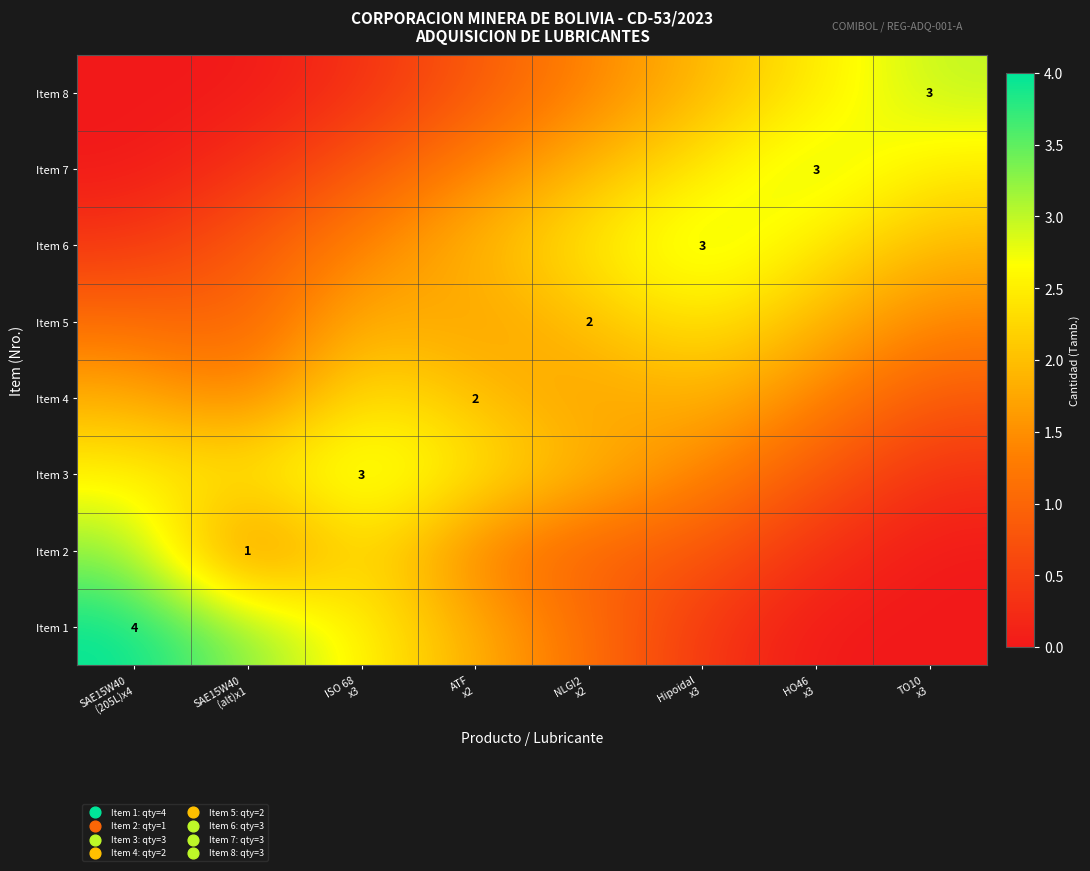

What is the lowest value of the Item 5 series?

0.9